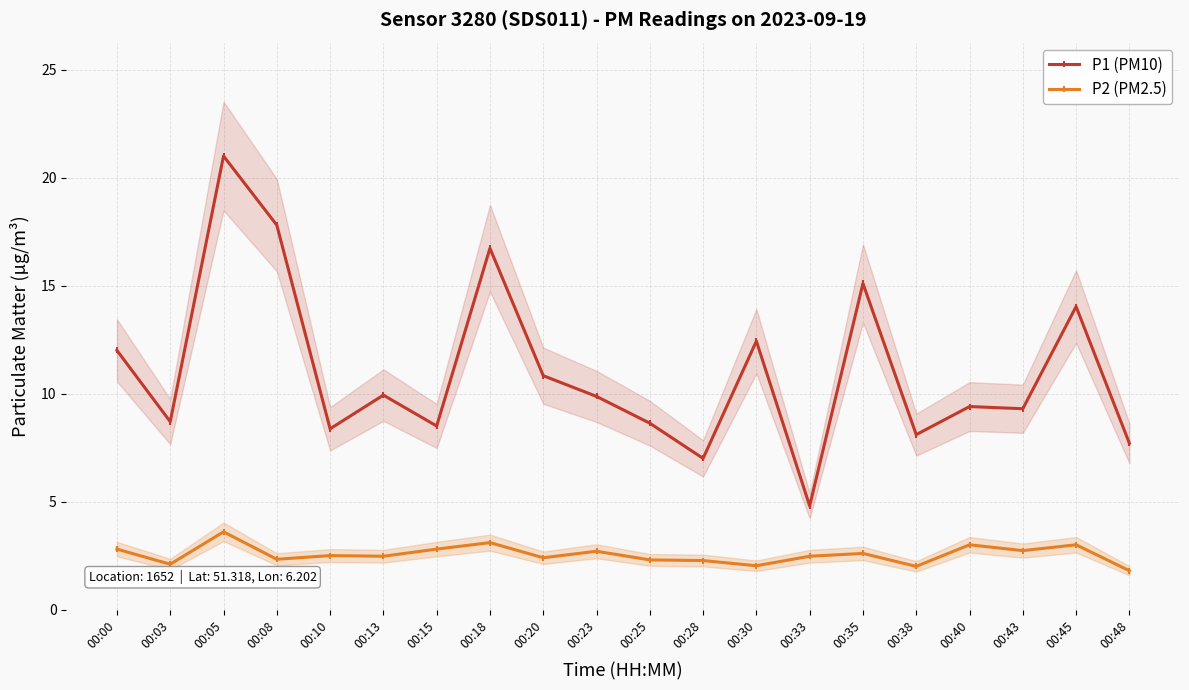

True or false: P1 (PM10) has more than 1 points higher than both neighbors.

True